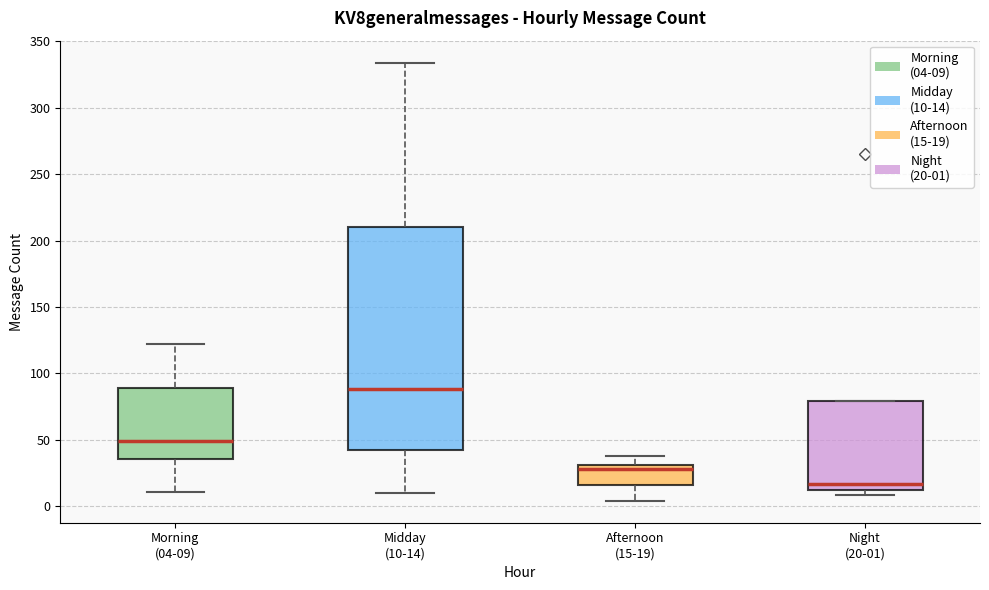

Where does the median line of the box for Night (20-01) sit on the y-axis? The values are not printed on the chart, so give them approximately, as read against the axis.

15